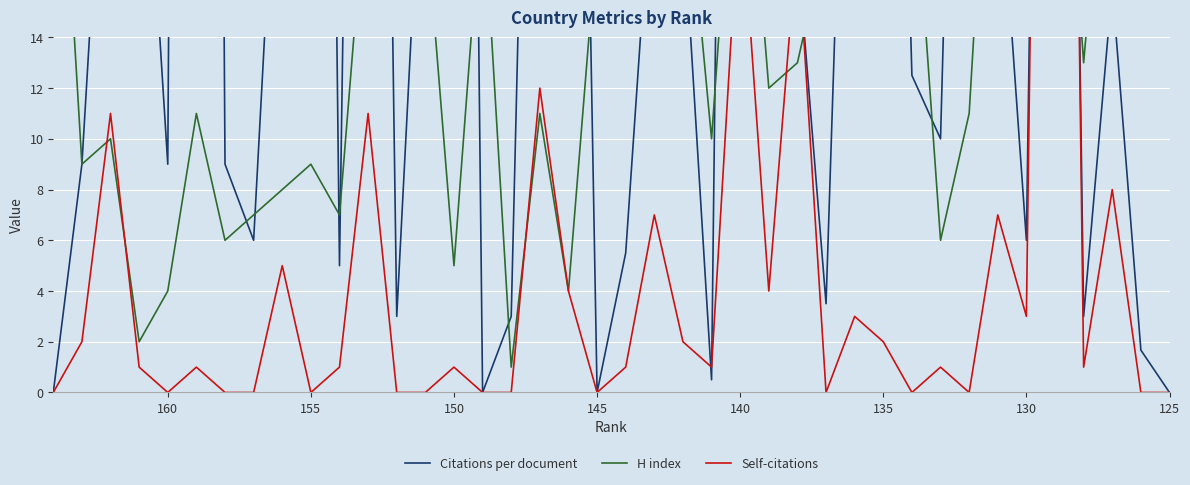

Which series has the largest range (max minus min)?

Citations per document